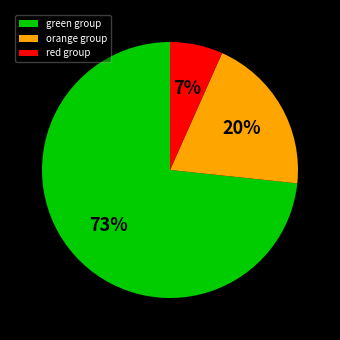

To the nearest percent, what is the difference between the orange group and red group slice percentages?

13%